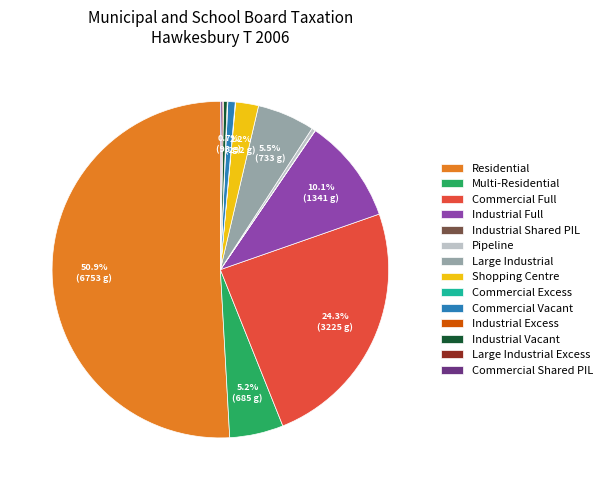

To the nearest percent, what is the difference between the largest and smallest slice percentages?

51%